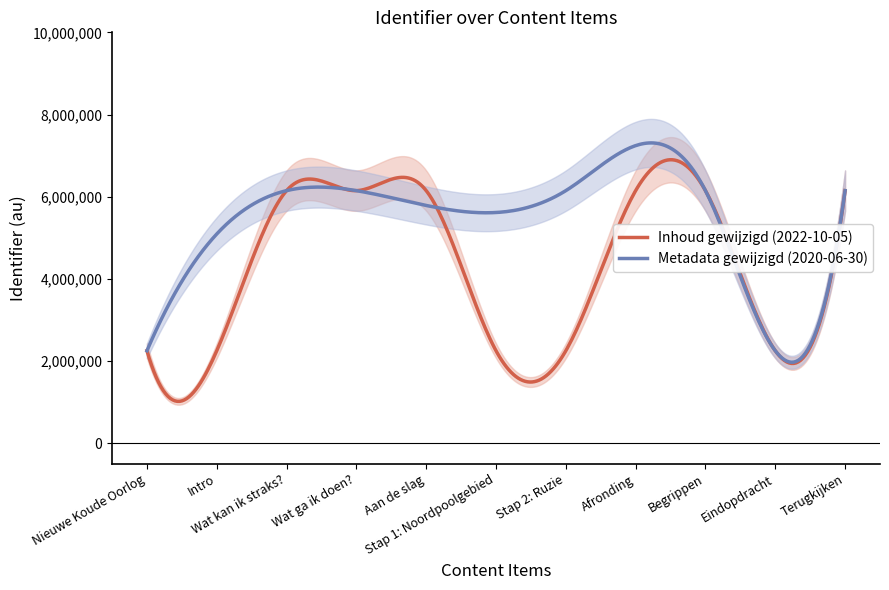

Which series has the largest total across all categories?

Inhoud gewijzigd (2022-10-05)